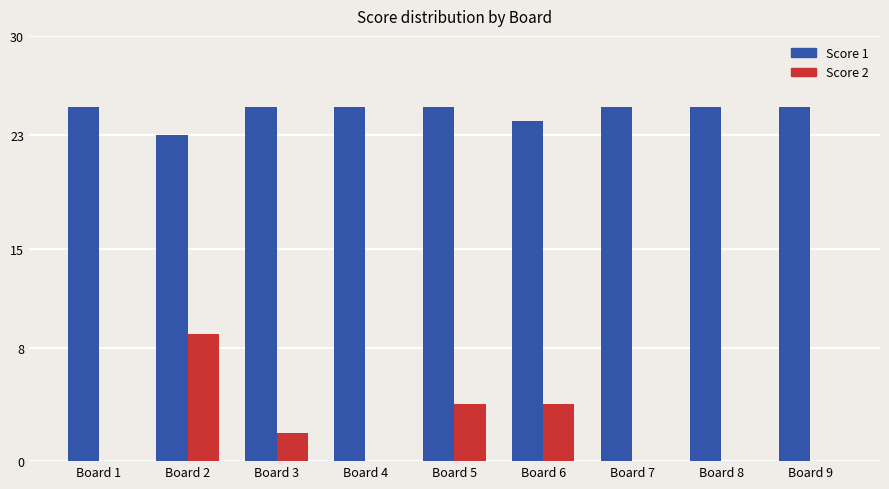

Which series changed the most between Board 1 and Board 2?

Score 2